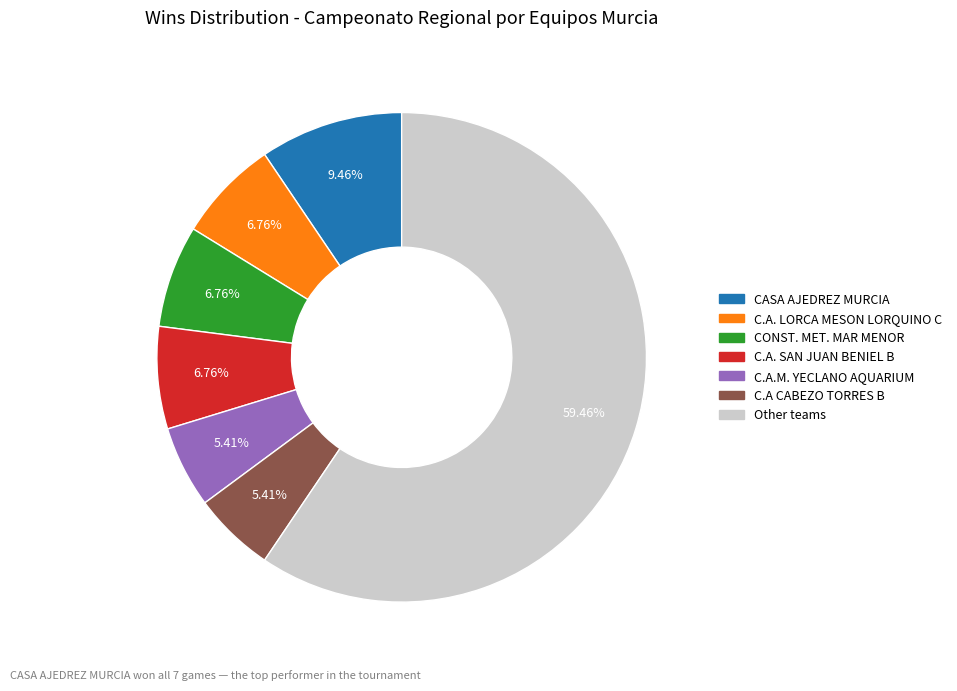

To the nearest percent, what is the difference between the largest and smallest slice percentages?

54%